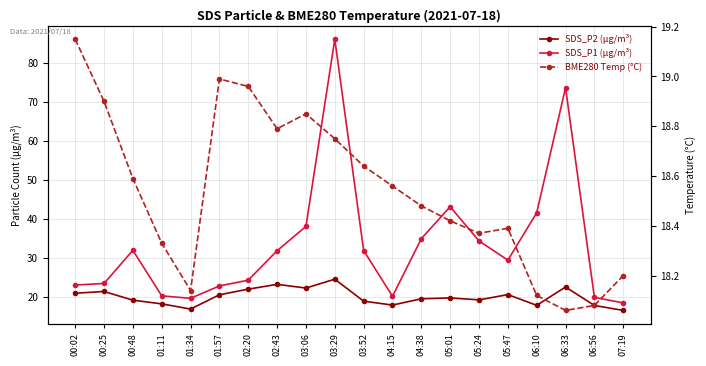

How many intersections are there between SDS_P2 (μg/m³) and BME280 Temp (°C)?

6